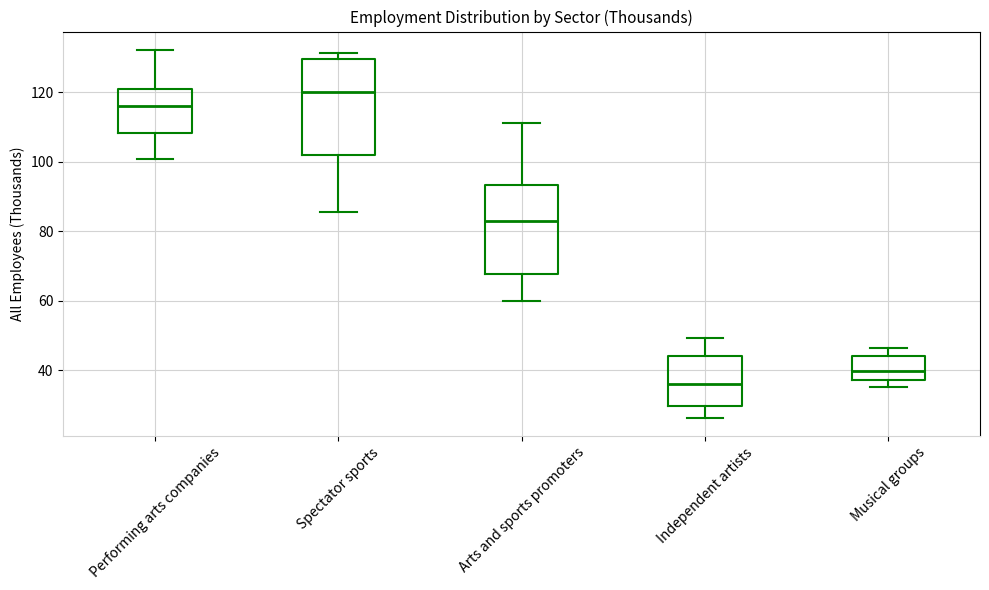

Reading left to right, read every box against the y-axis: the position of its median line, the range the box covers, and the ends of its whiskers. The values are not printed on the chart, so give them approximately, as read against the axis.

Performing arts companies: median 116, box 108 to 120, whiskers 100 to 132
Spectator sports: median 120, box 102 to 130, whiskers 86 to 132
Arts and sports promoters: median 82, box 68 to 94, whiskers 60 to 112
Independent artists: median 36, box 30 to 44, whiskers 26 to 50
Musical groups: median 40, box 38 to 44, whiskers 36 to 46